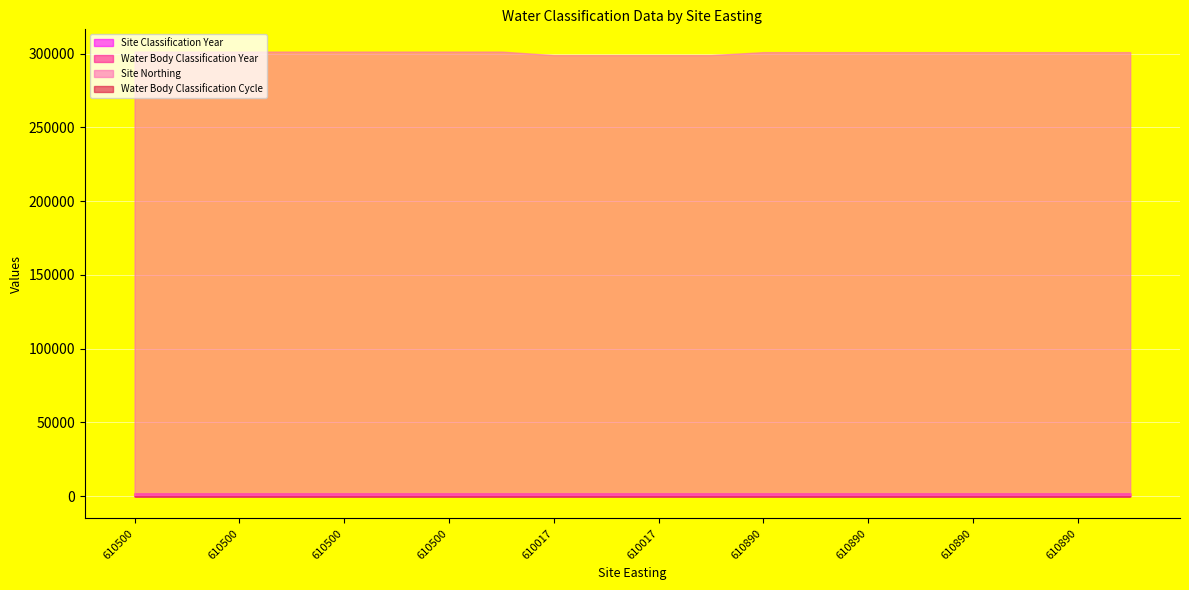

How many values in the Site Northing series are below 301020?

4